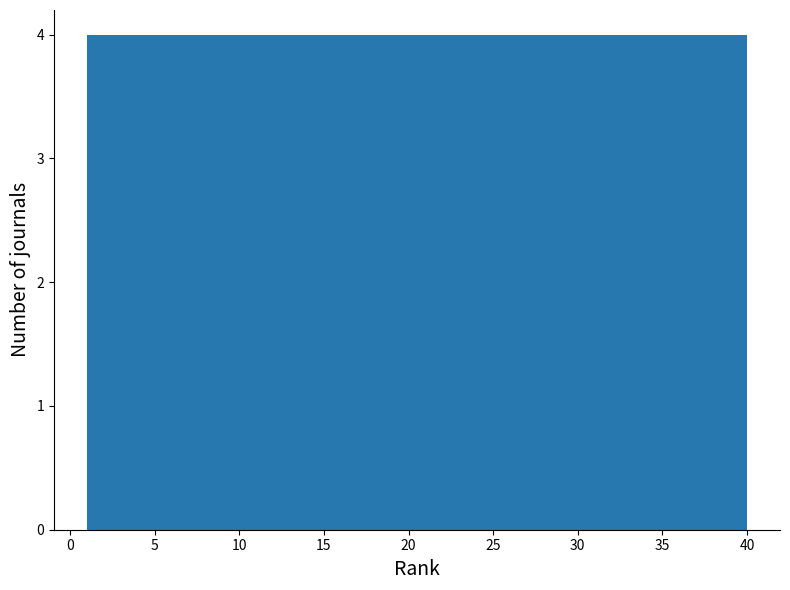

What is the height of the bar covering 32.2 to 36.1 on the x-axis? Neither the bar edges nor the heights are printed on the chart, so give them approximately, as read against the axes.

4